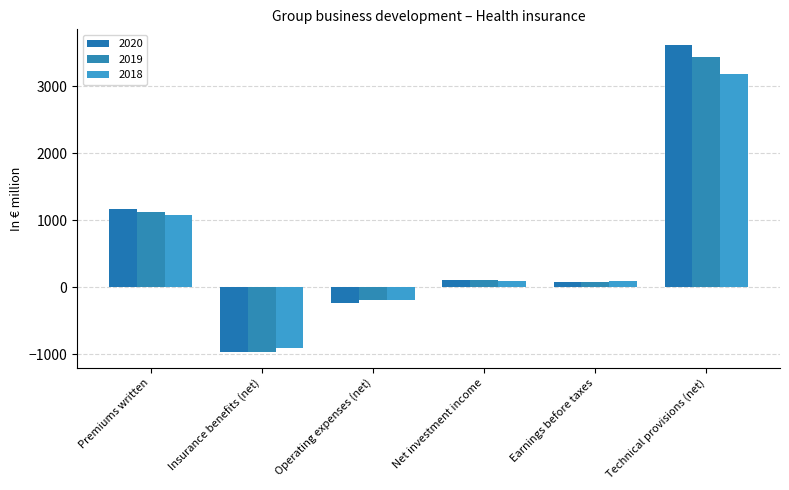

Which series changed the most between Insurance benefits (net) and Net investment income?

2019